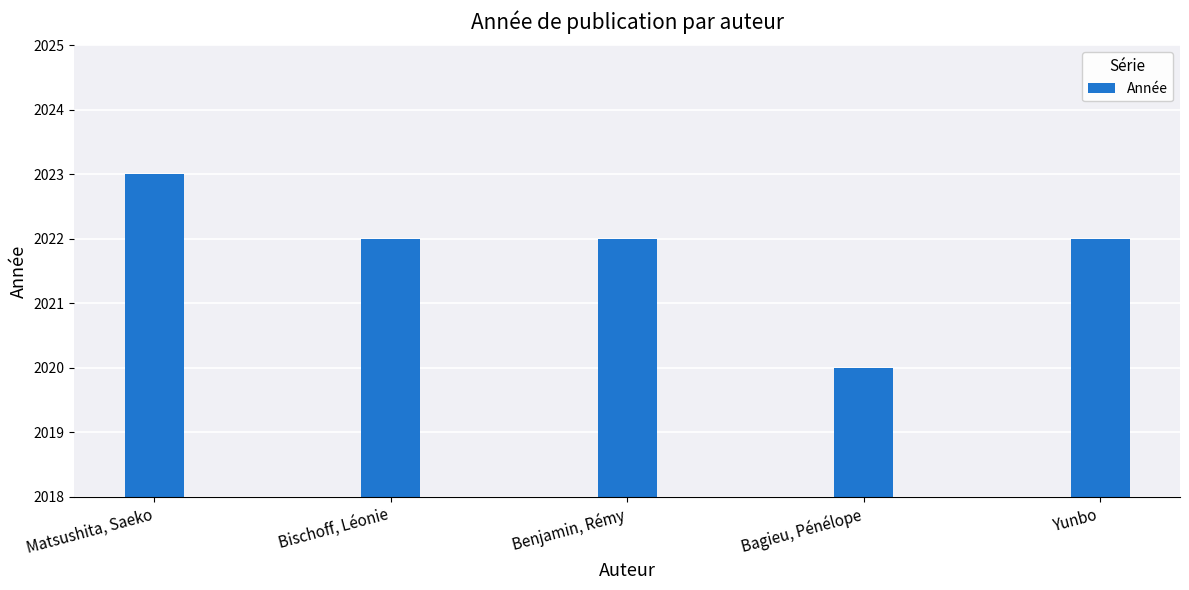

What is the greatest value displayed?

2023